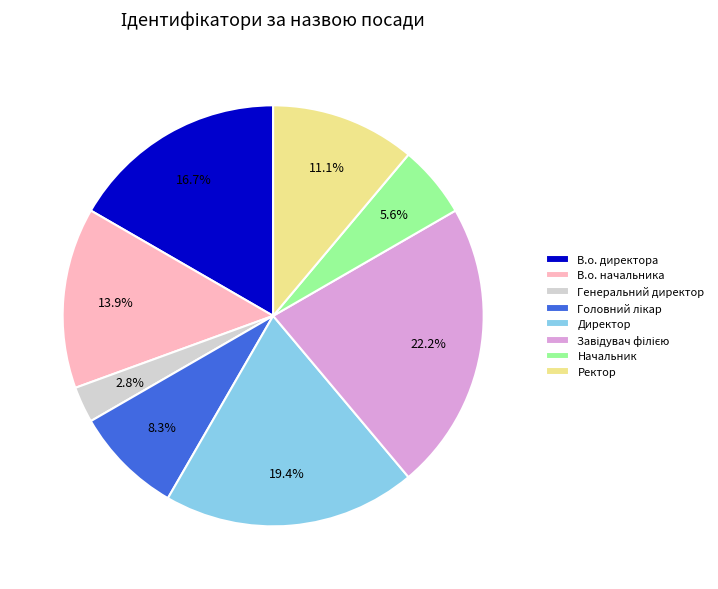

What percentage is the Директор slice, to the nearest percent?

19%